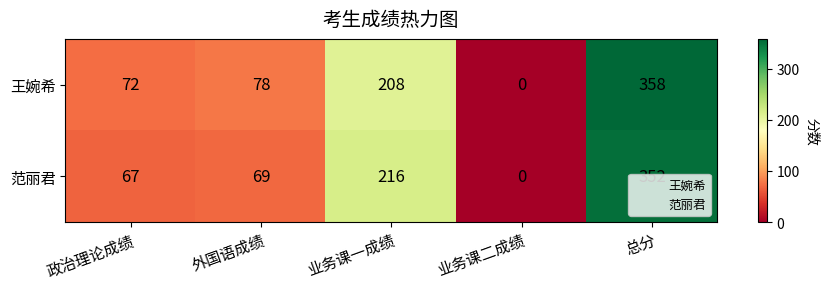

What value does the 范丽君 series have at 总分, to the nearest 50?

350